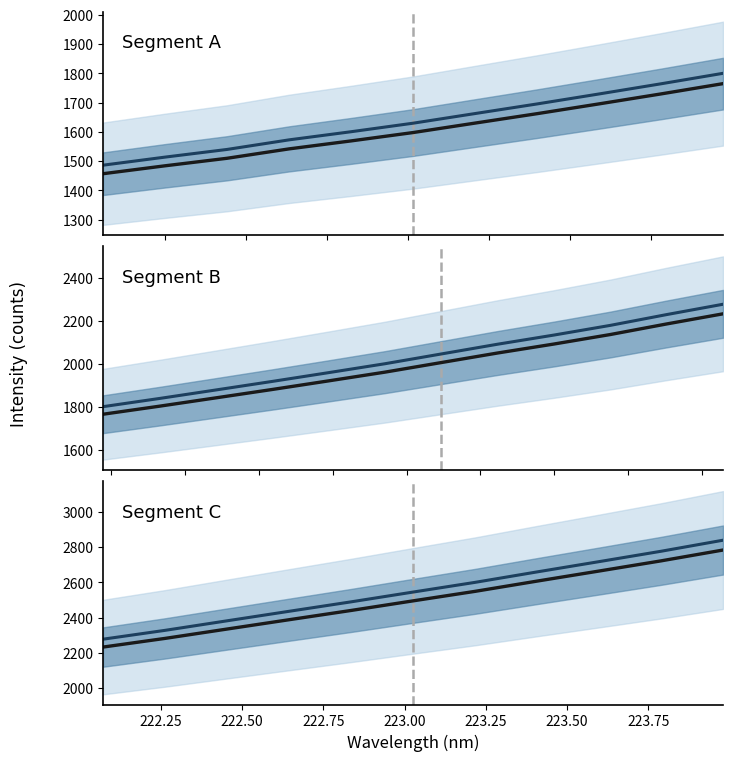

Is it true that Modeled equals 4248.7 at 9?

False